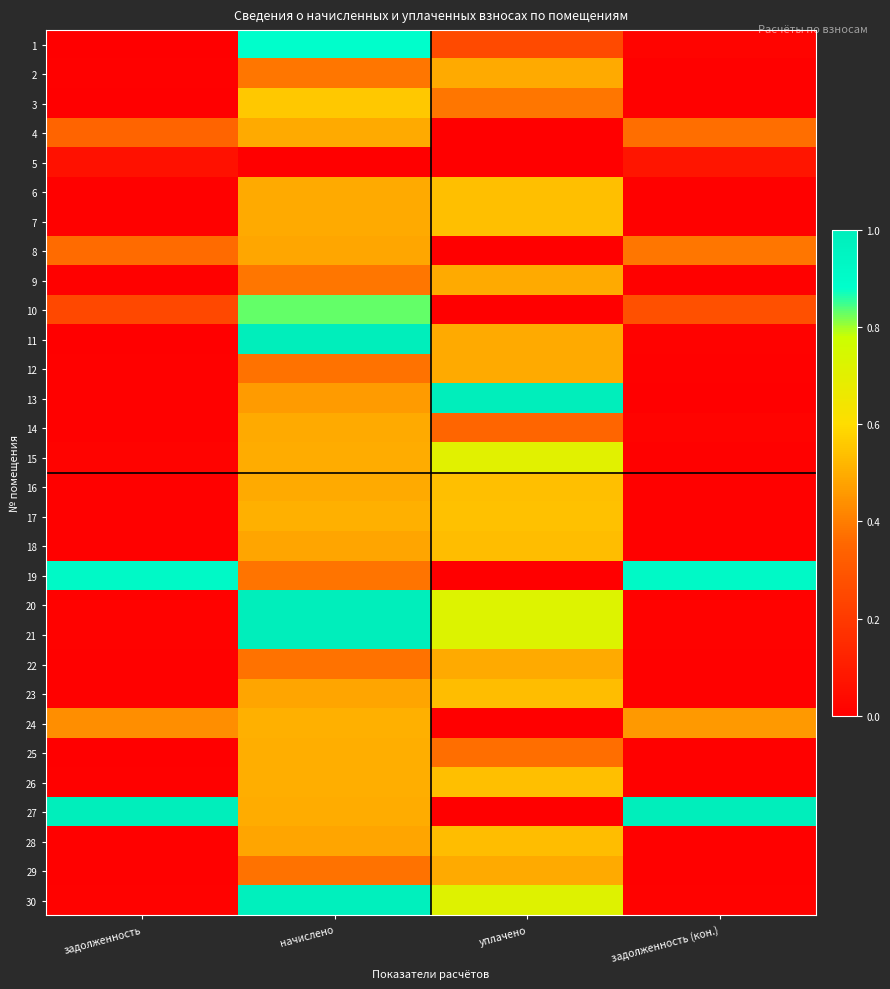

Reading left to right, transcribe all the data shown in this chart.

1: задолженность=0.0	начислено=0.9	уплачено=0.3	задолженность (кон.)=0.0
2: задолженность=0.0	начислено=0.4	уплачено=0.5	задолженность (кон.)=0.0
3: задолженность=0.0	начислено=0.6	уплачено=0.4	задолженность (кон.)=0.0
4: задолженность=0.3	начислено=0.5	уплачено=0.0	задолженность (кон.)=0.4
5: задолженность=0.1	начислено=0.0	уплачено=0.0	задолженность (кон.)=0.1
6: задолженность=0.0	начислено=0.5	уплачено=0.5	задолженность (кон.)=0.0
7: задолженность=0.0	начислено=0.5	уплачено=0.5	задолженность (кон.)=0.0
8: задолженность=0.4	начислено=0.5	уплачено=0.0	задолженность (кон.)=0.4
9: задолженность=0.0	начислено=0.4	уплачено=0.5	задолженность (кон.)=0.0
10: задолженность=0.2	начислено=0.8	уплачено=0.0	задолженность (кон.)=0.3
11: задолженность=0.0	начислено=1.0	уплачено=0.5	задолженность (кон.)=0.0
12: задолженность=0.0	начислено=0.4	уплачено=0.5	задолженность (кон.)=0.0
13: задолженность=0.0	начислено=0.5	уплачено=1.0	задолженность (кон.)=0.0
14: задолженность=0.0	начислено=0.5	уплачено=0.4	задолженность (кон.)=0.0
15: задолженность=0.0	начислено=0.5	уплачено=0.7	задолженность (кон.)=0.0
16: задолженность=0.0	начислено=0.5	уплачено=0.5	задолженность (кон.)=0.0
17: задолженность=0.0	начислено=0.5	уплачено=0.5	задолженность (кон.)=0.0
18: задолженность=0.0	начислено=0.5	уплачено=0.5	задолженность (кон.)=0.0
19: задолженность=0.9	начислено=0.4	уплачено=0.0	задолженность (кон.)=0.9
20: задолженность=0.0	начислено=1.0	уплачено=0.7	задолженность (кон.)=0.0
21: задолженность=0.0	начислено=1.0	уплачено=0.7	задолженность (кон.)=0.0
22: задолженность=0.0	начислено=0.4	уплачено=0.5	задолженность (кон.)=0.0
23: задолженность=0.0	начислено=0.5	уплачено=0.5	задолженность (кон.)=0.0
24: задолженность=0.4	начислено=0.5	уплачено=0.0	задолженность (кон.)=0.5
25: задолженность=0.0	начислено=0.5	уплачено=0.4	задолженность (кон.)=0.0
26: задолженность=0.0	начислено=0.5	уплачено=0.5	задолженность (кон.)=0.0
27: задолженность=1.0	начислено=0.5	уплачено=0.0	задолженность (кон.)=1.0
28: задолженность=0.0	начислено=0.5	уплачено=0.5	задолженность (кон.)=0.0
29: задолженность=0.0	начислено=0.4	уплачено=0.5	задолженность (кон.)=0.0
30: задолженность=0.0	начислено=1.0	уплачено=0.7	задолженность (кон.)=0.0